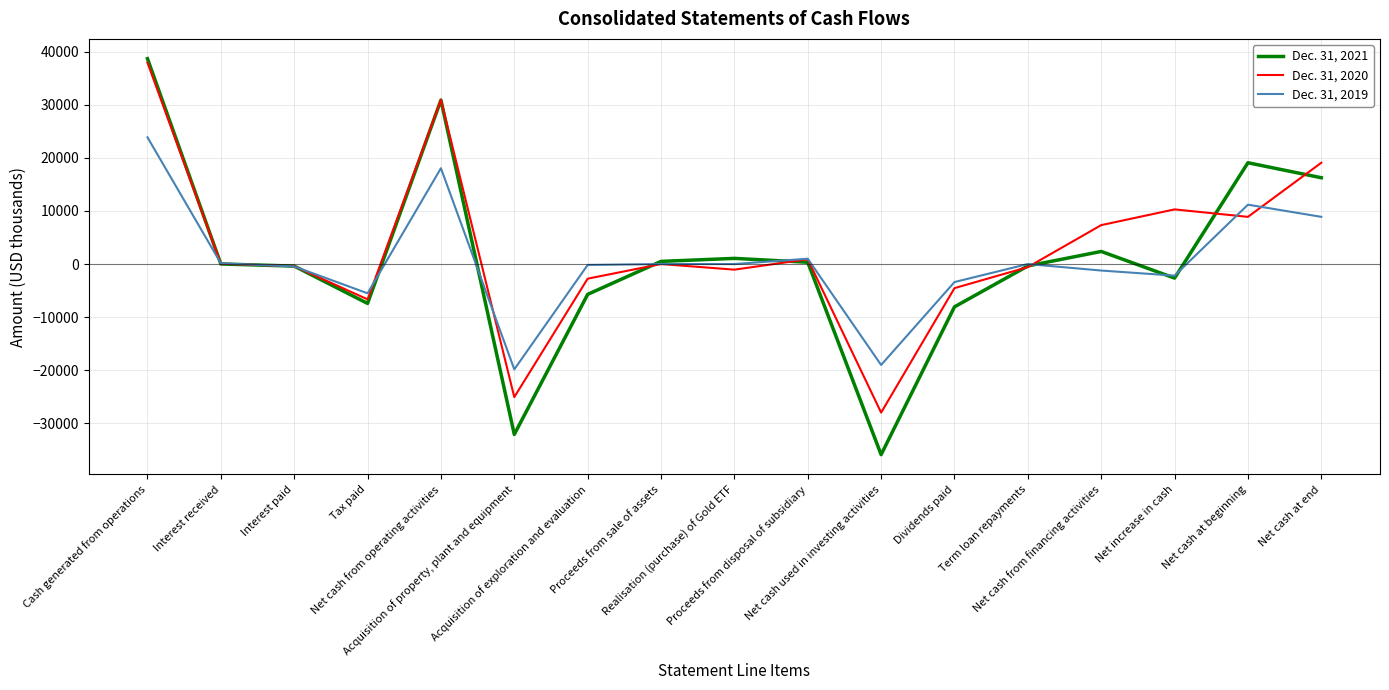

What is the maximum value for Dec. 31, 2019?

23885